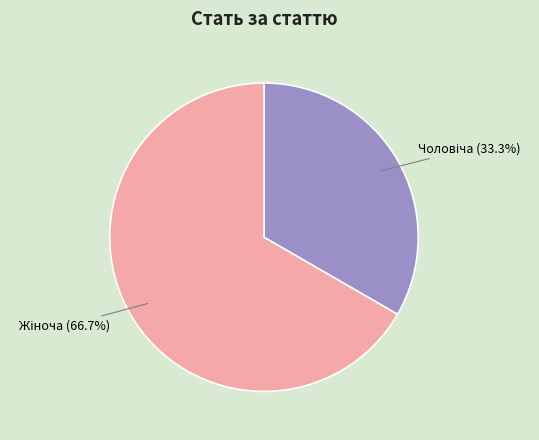

Is there a majority slice in this chart?

Yes